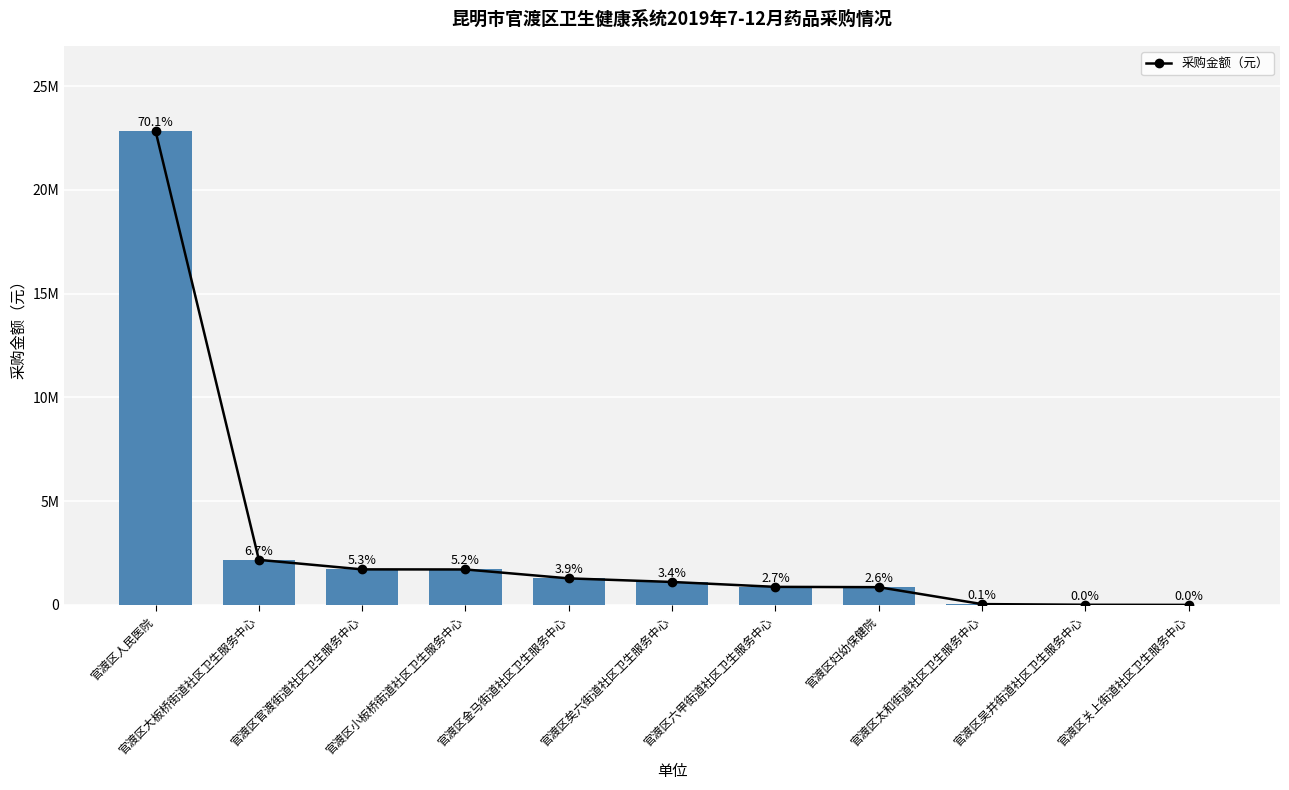

What is the difference between the values at 官渡区人民医院 and 官渡区关上街道社区卫生服务中心?

22836766.1